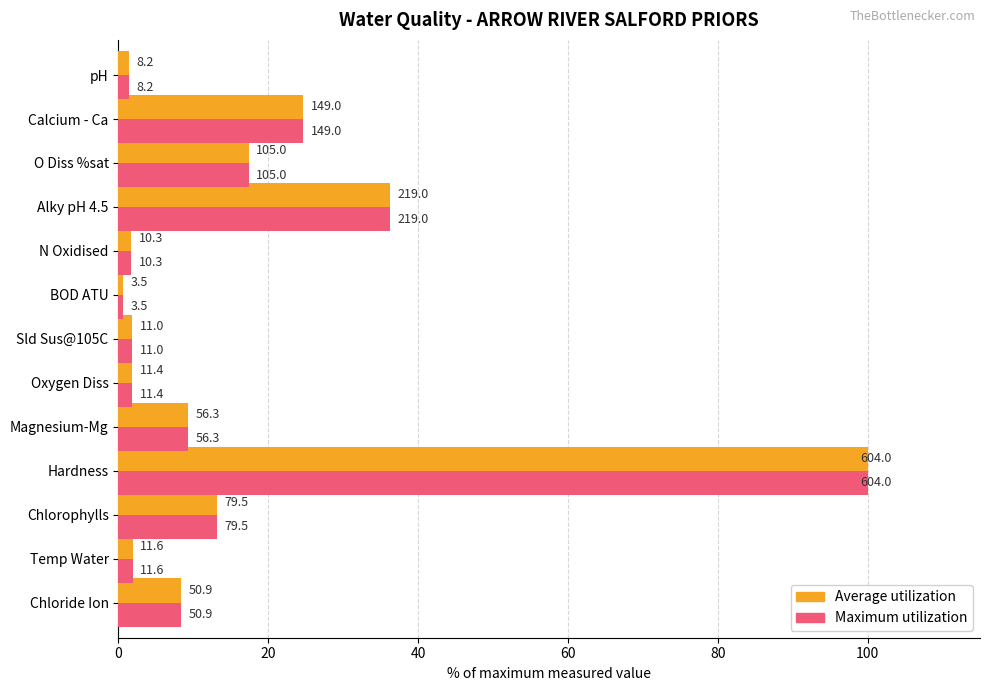

What is the difference between the maximum and minimum values in the Maximum utilization series?

99.4